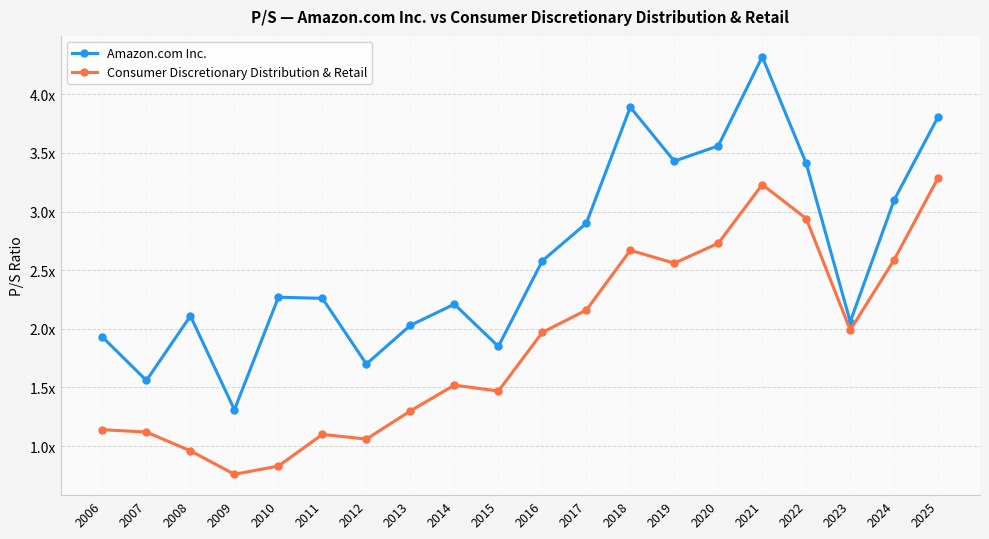

What are all the series names shown in the legend?

Amazon.com Inc., Consumer Discretionary Distribution & Retail